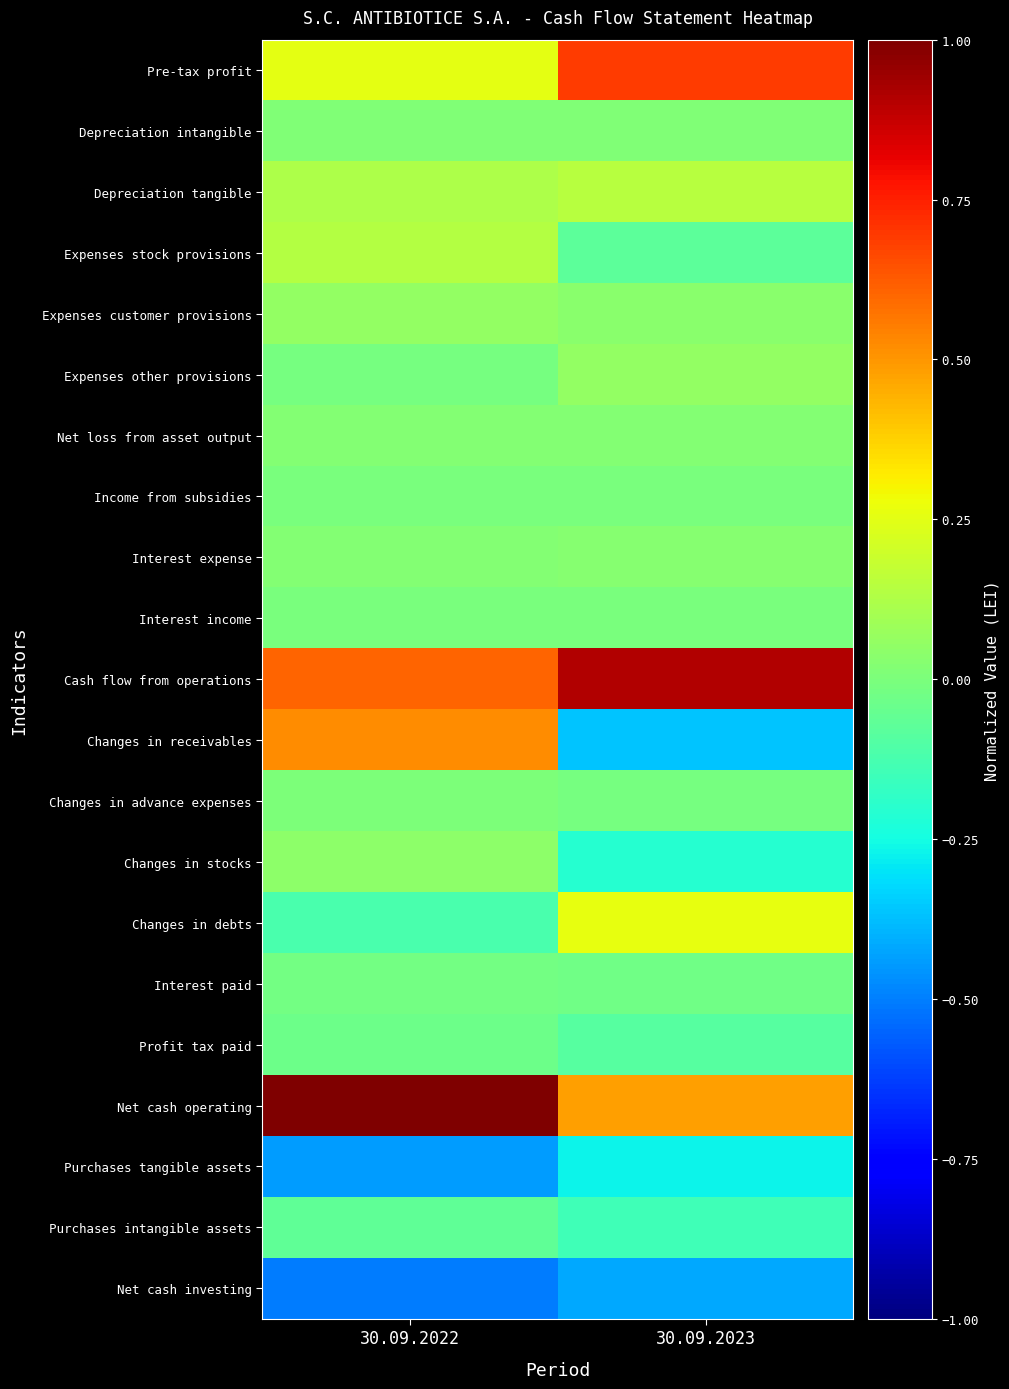

Which series has the widest spread of values?

Changes in receivables